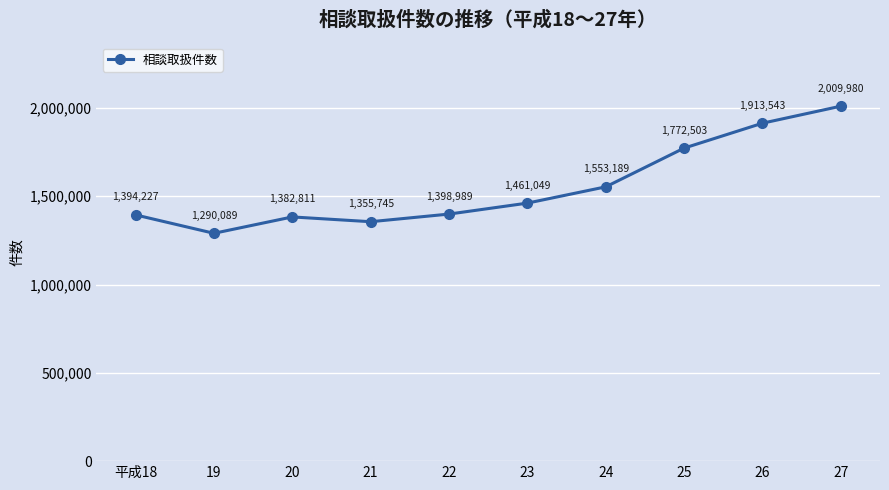

Read the value at 19, to the nearest 10.

1290090